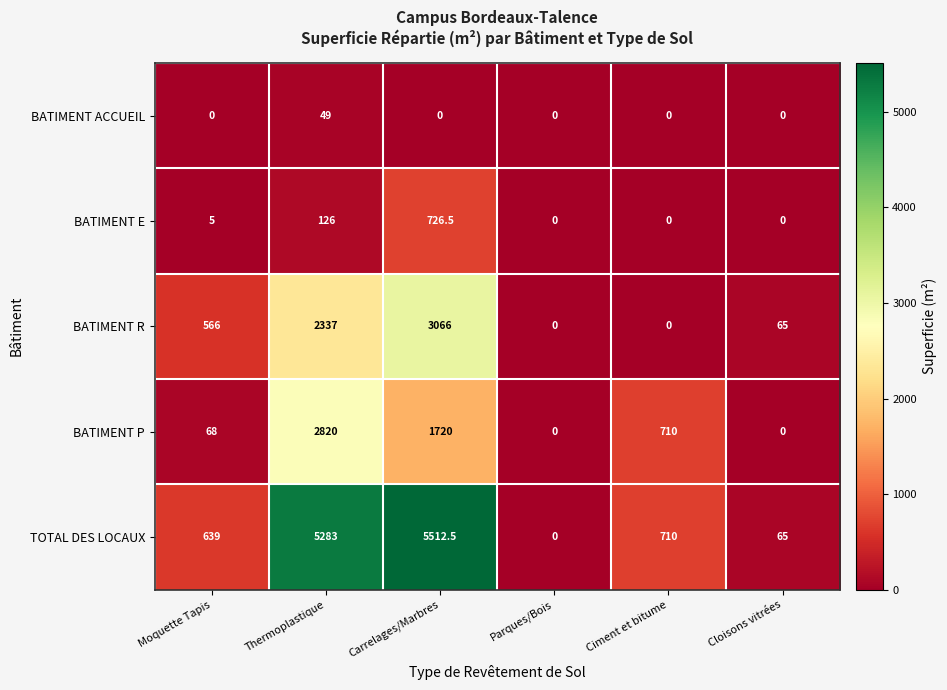

Reading left to right, what are all the values shown in this chart?

BATIMENT ACCUEIL: 0.0	49.0	0.0	0.0	0.0	0.0
BATIMENT E: 5.0	126.0	726.5	0.0	0.0	0.0
BATIMENT R: 566.0	2337.0	3066.0	0.0	0.0	65.0
BATIMENT P: 68.0	2820.0	1720.0	0.0	710.0	0.0
TOTAL DES LOCAUX: 639.0	5283.0	5512.5	0.0	710.0	65.0